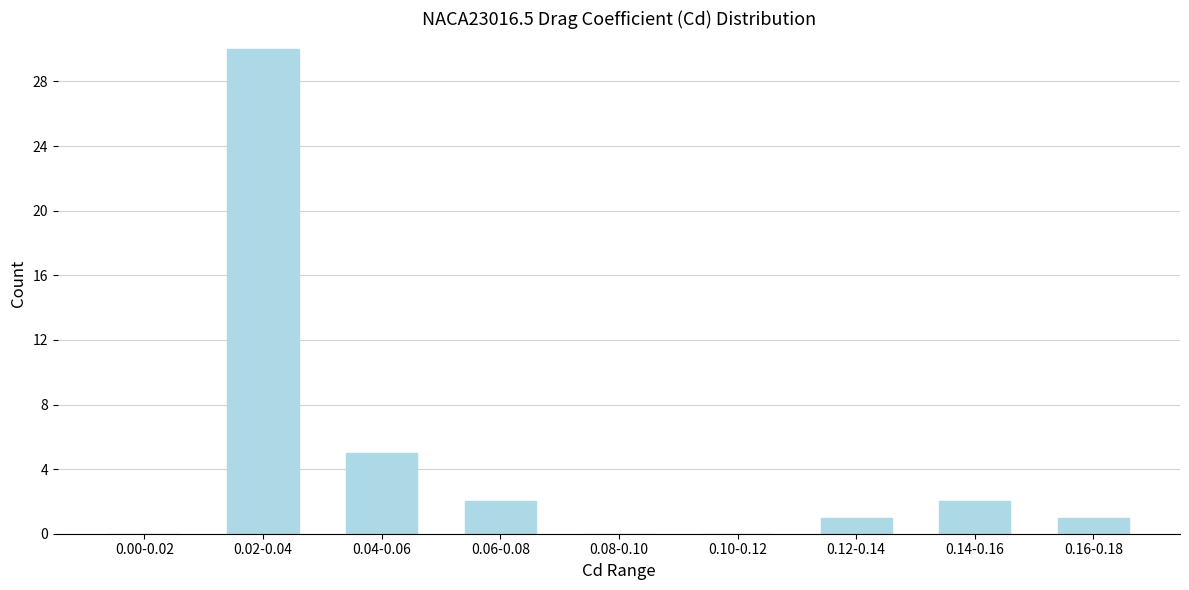

Reading left to right, what are all the values shown in this chart?

0.00-0.02=0	0.02-0.04=30	0.04-0.06=5	0.06-0.08=2	0.08-0.10=0	0.10-0.12=0	0.12-0.14=1	0.14-0.16=2	0.16-0.18=1